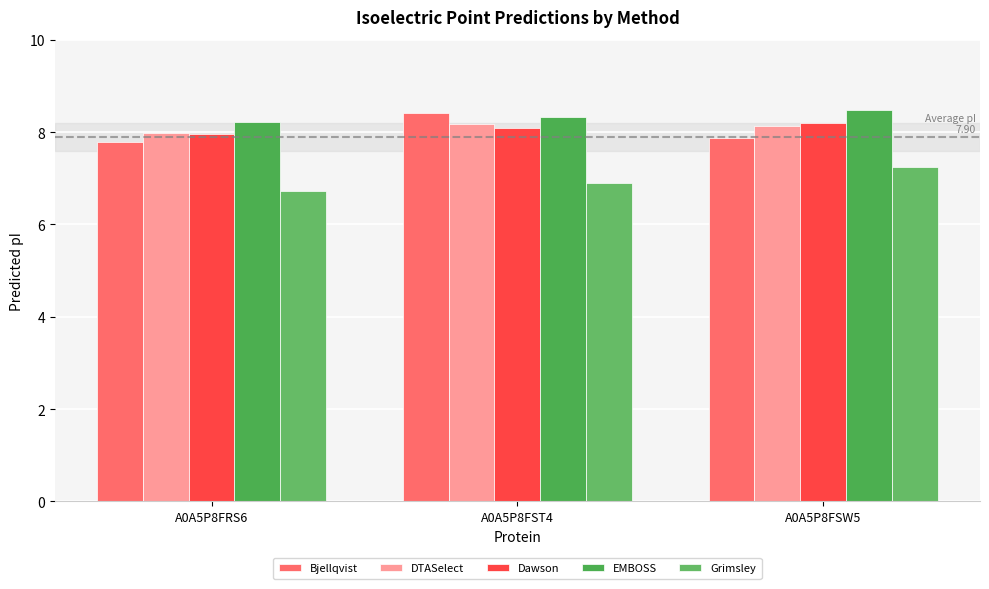

What is the label of the 2nd bar from the left?

A0A5P8FST4